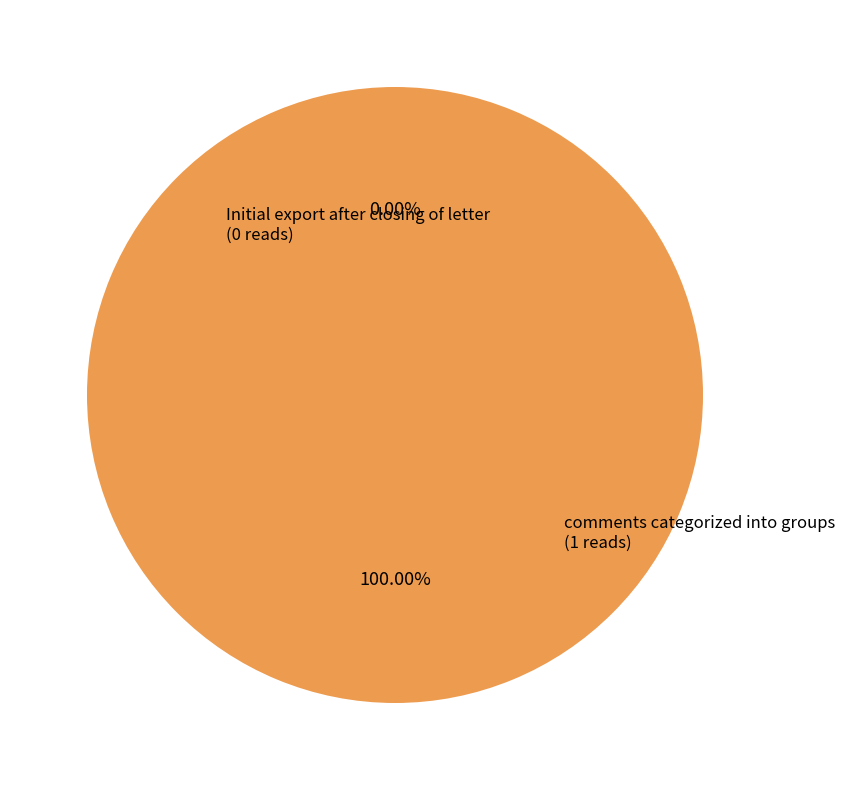

Is it true that comments categorized into groups is 86% of the pie?

False